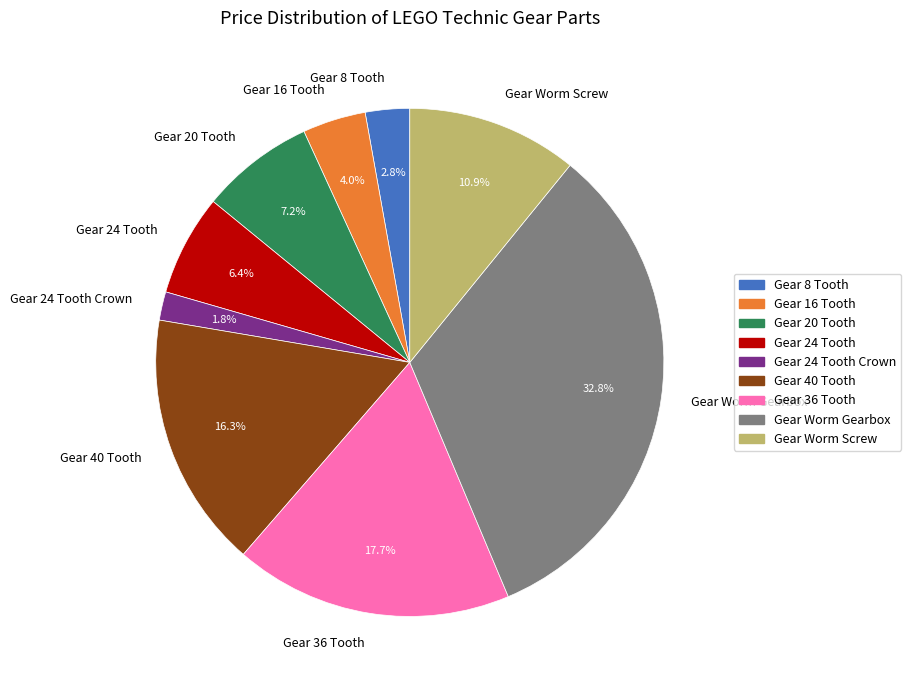

To the nearest percent, what portion does Gear 8 Tooth represent?

3%